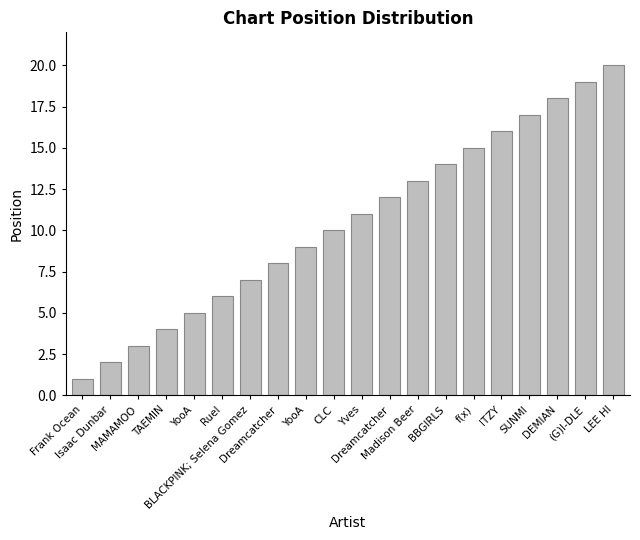

Reading left to right, extract all data points from this chart.

1	2	3	4	5	6	7	8	9	10	11	12	13	14	15	16	17	18	19	20